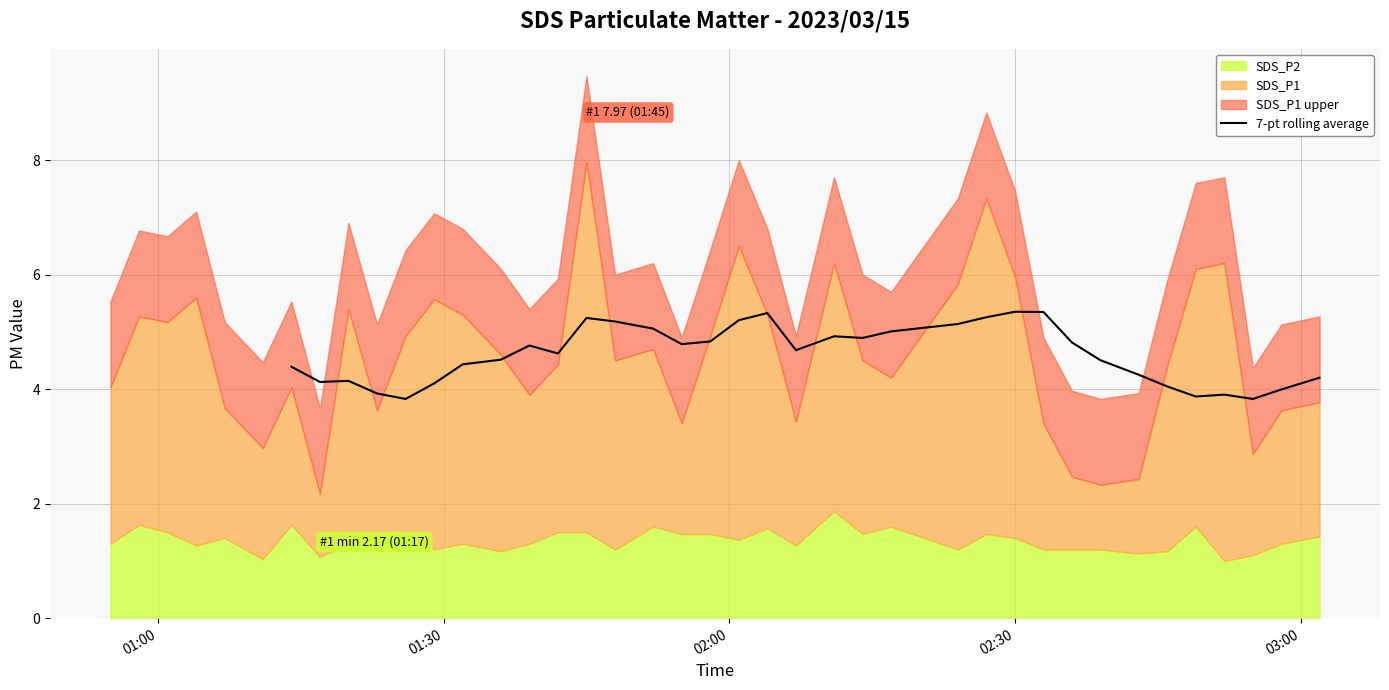

What is the lowest value of the 7-pt rolling average series?

3.8